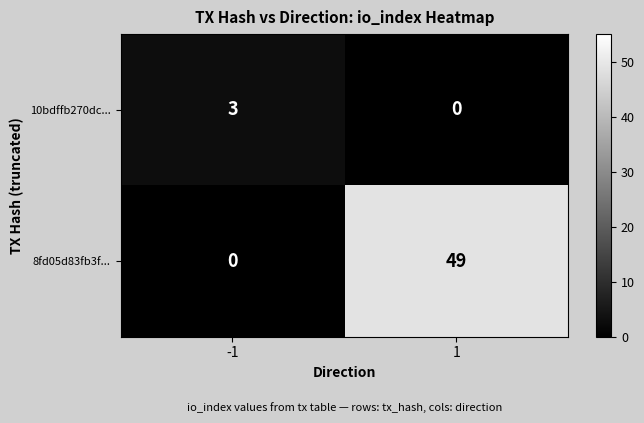

The 10bdffb270dc... series shows -1 at 1. True or false?

False